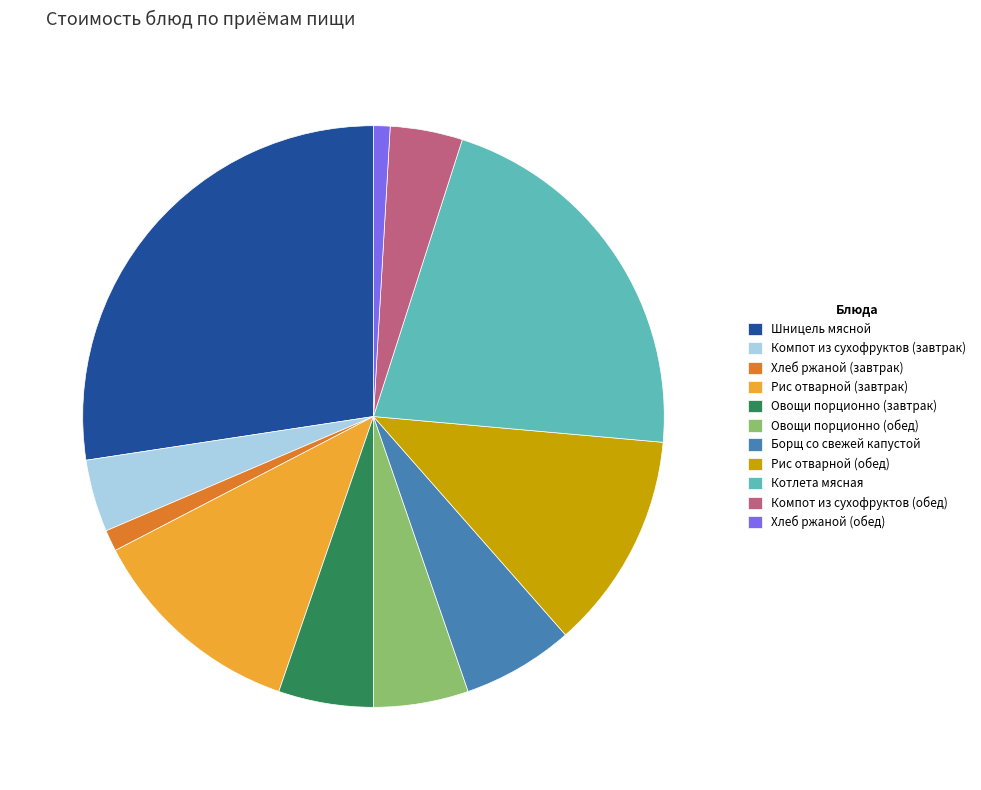

Between Овощи порционно (завтрак) and Рис отварной (обед), which is larger?

Рис отварной (обед)